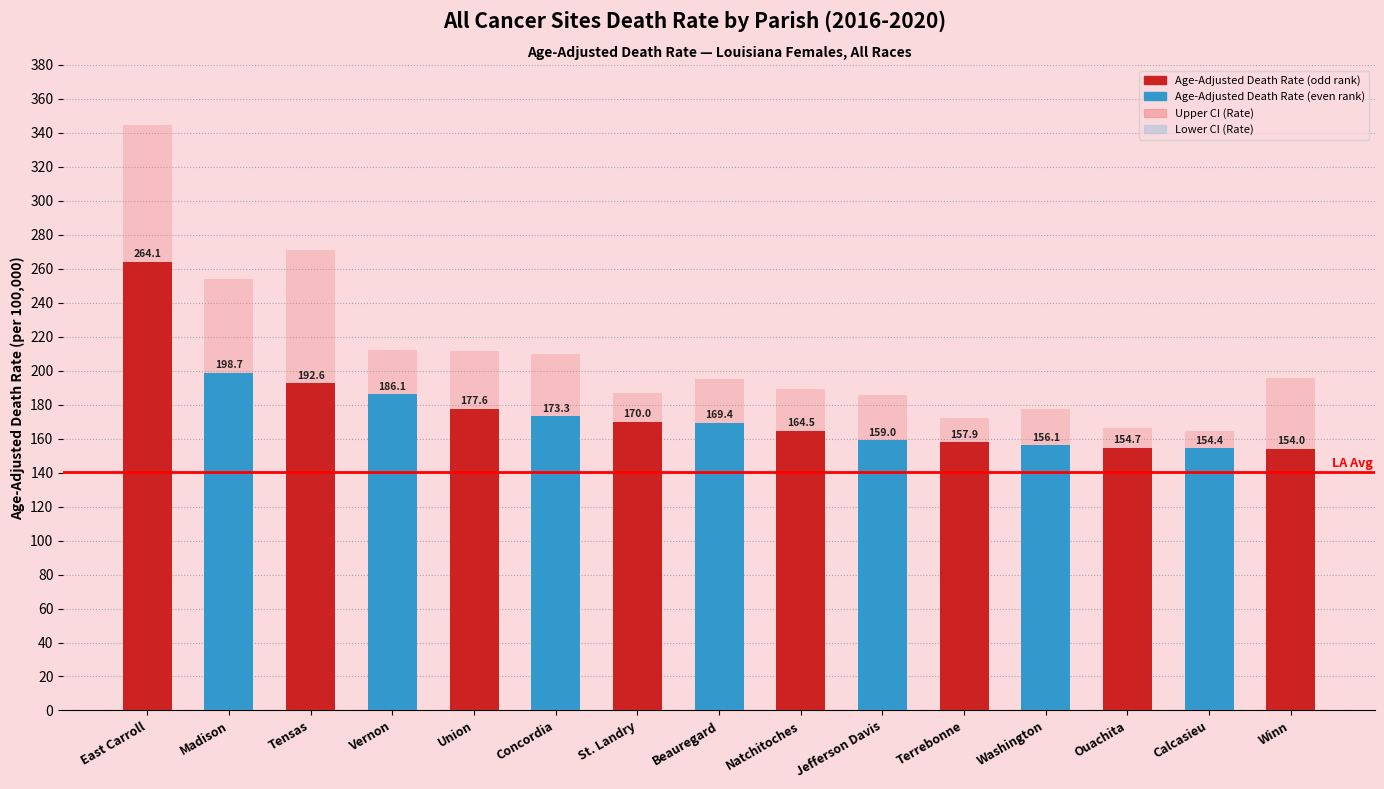

List the labels in order of Lower CI (Rate) value, smallest first.

Winn, Jefferson Davis, Tensas, Washington, Concordia, Natchitoches, Ouachita, Terrebonne, Calcasieu, Beauregard, Union, Madison, St. Landry, Vernon, East Carroll